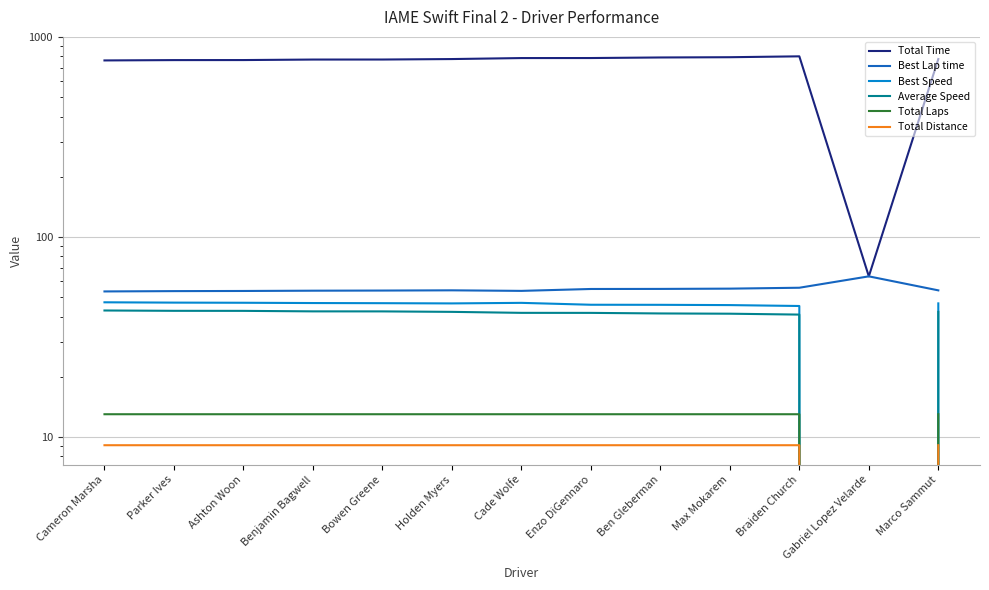

List the series in order of their peak value, highest first.

Total Time, Best Lap time, Best Speed, Average Speed, Total Laps, Total Distance